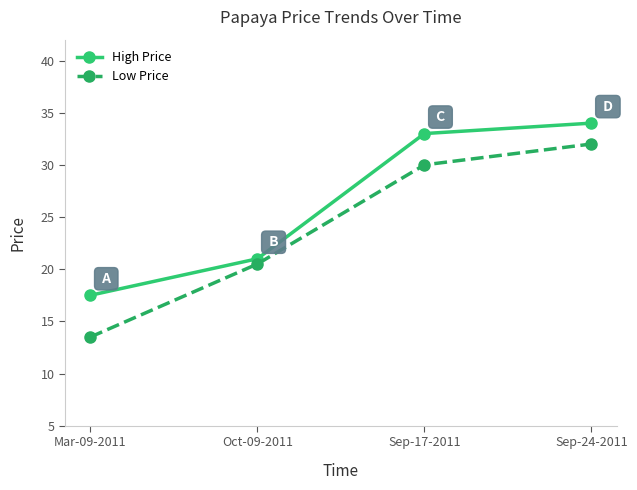

Which series changed the most between Oct-09-2011 and Sep-17-2011?

High Price